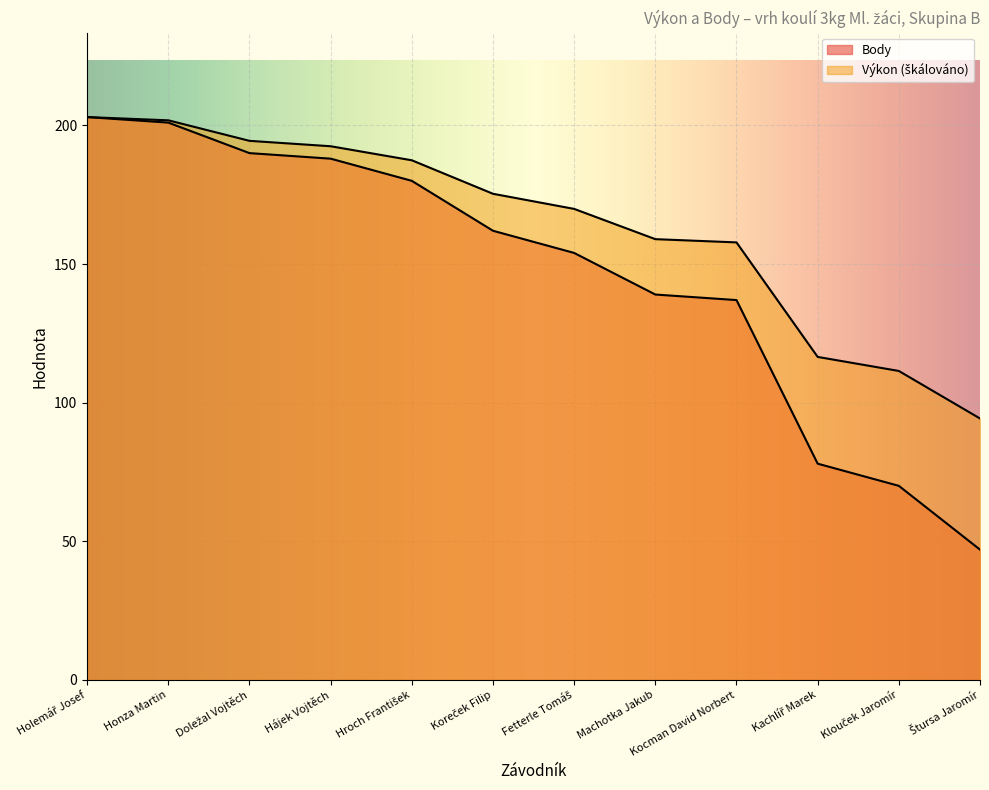

What is the spread (max minus min) of values at Štursa Jaromír?

47.3